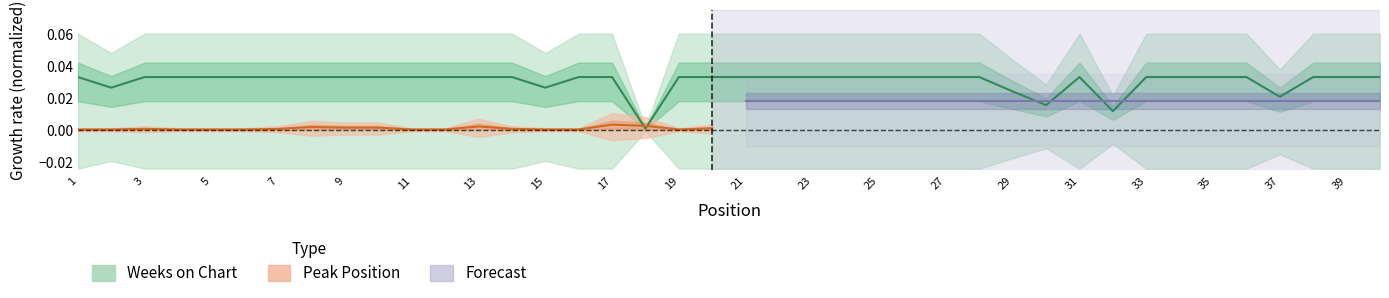

True or false: there are more than 1 points higher than both neighbors.

False